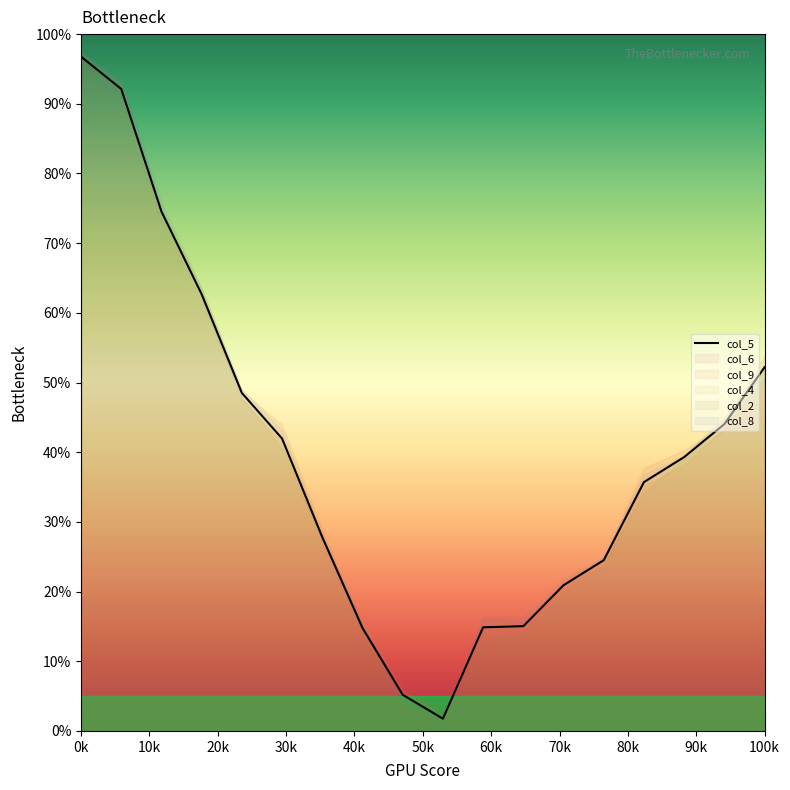

What is the highest value of the col_5 series?

96.8